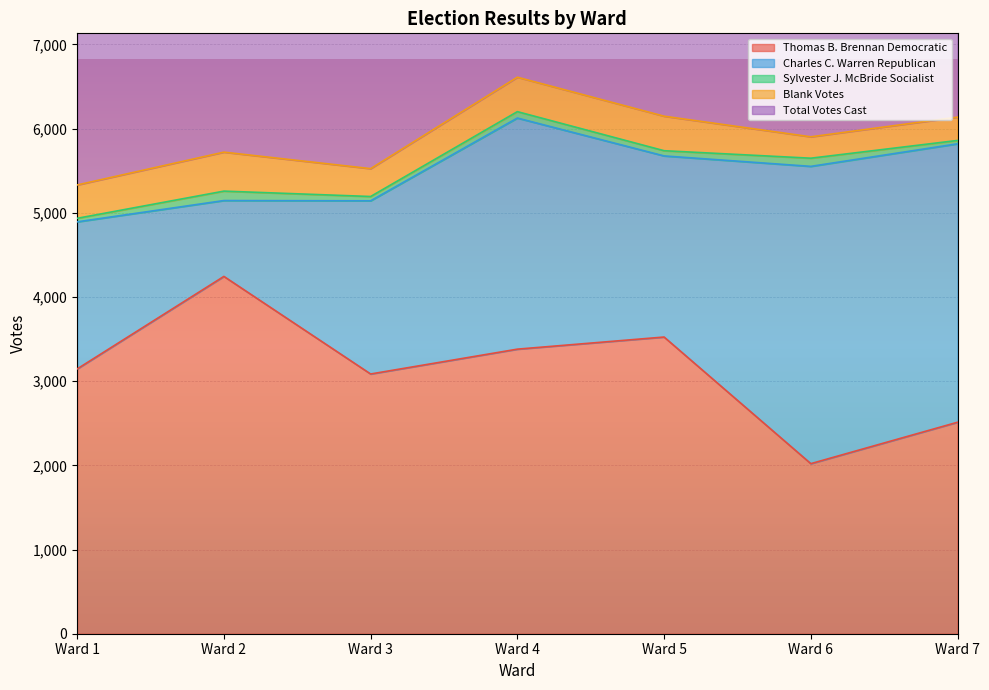

Rank the series at Ward 5 from highest to lowest value.

Total Votes Cast, Thomas B. Brennan Democratic, Charles C. Warren Republican, Blank Votes, Sylvester J. McBride Socialist